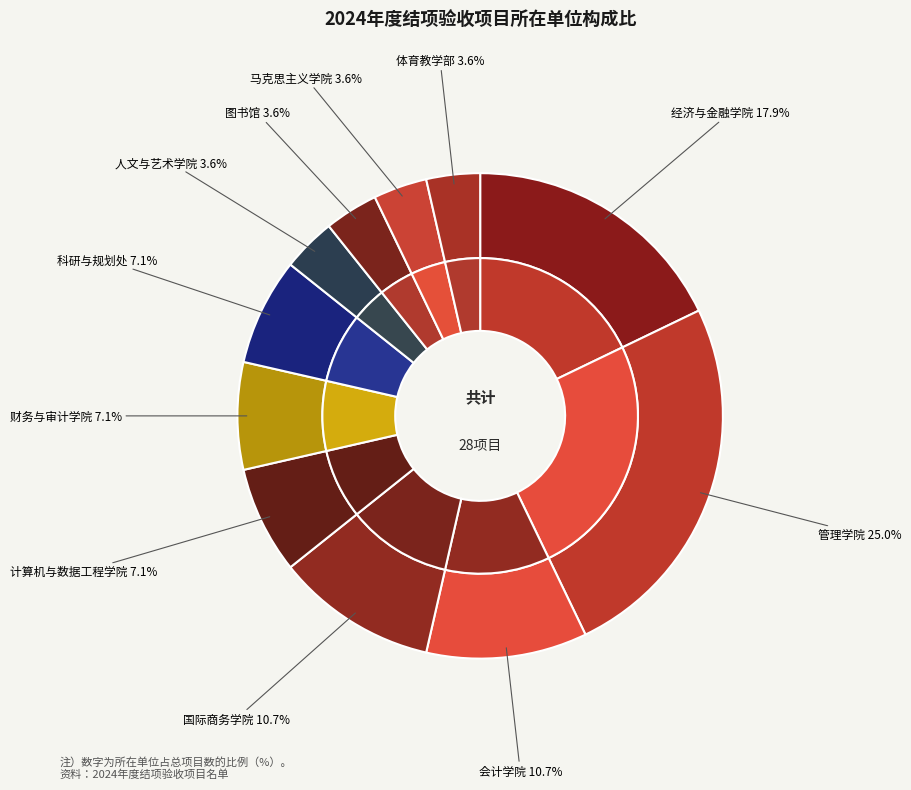

What percentage do 管理学院 and 国际商务学院 together represent?

35.7%